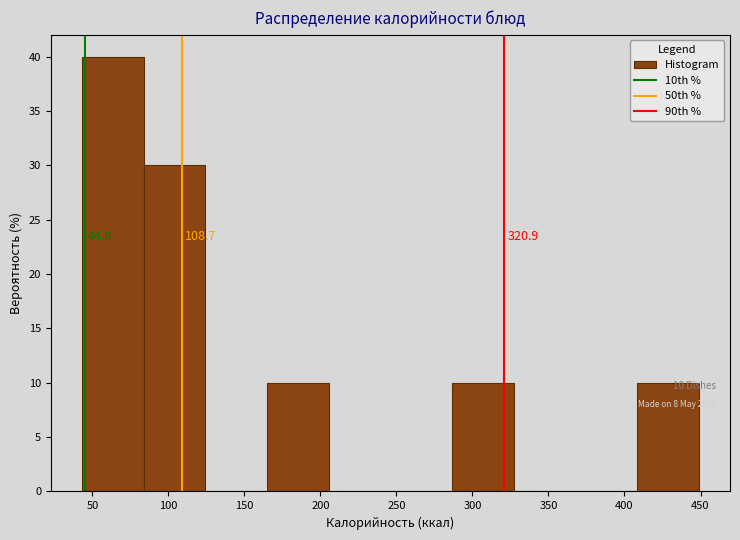

Which range on the x-axis has the tallest bar?

45 to 85